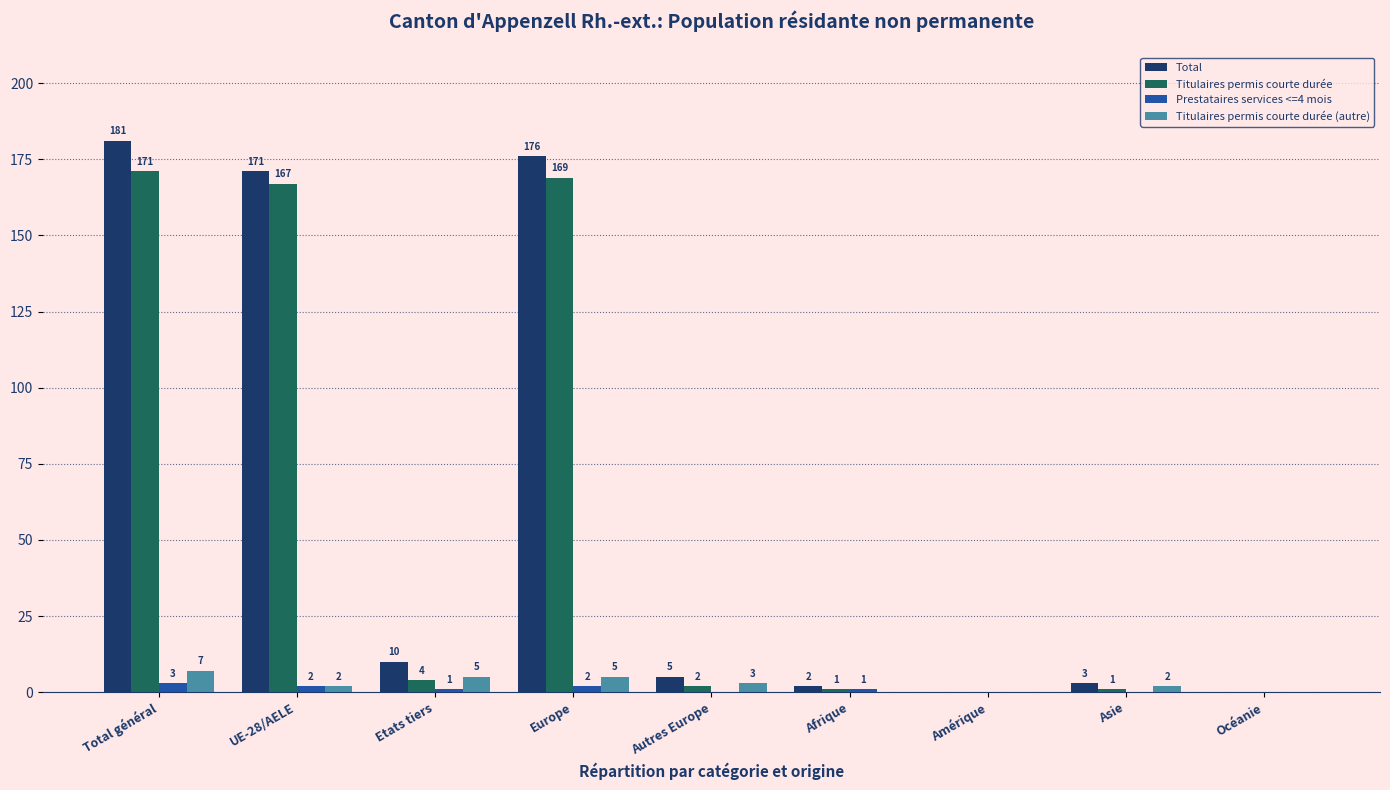

Reading left to right, transcribe all the data shown in this chart.

Total: Total général=181	UE-28/AELE=171	Etats tiers=10	Europe=176	Autres Europe=5	Afrique=2	Amérique=0	Asie=3	Océanie=0
Titulaires permis courte durée: Total général=171	UE-28/AELE=167	Etats tiers=4	Europe=169	Autres Europe=2	Afrique=1	Amérique=0	Asie=1	Océanie=0
Prestataires services <=4 mois: Total général=3	UE-28/AELE=2	Etats tiers=1	Europe=2	Autres Europe=0	Afrique=1	Amérique=0	Asie=0	Océanie=0
Titulaires permis courte durée (autre): Total général=7	UE-28/AELE=2	Etats tiers=5	Europe=5	Autres Europe=3	Afrique=0	Amérique=0	Asie=2	Océanie=0